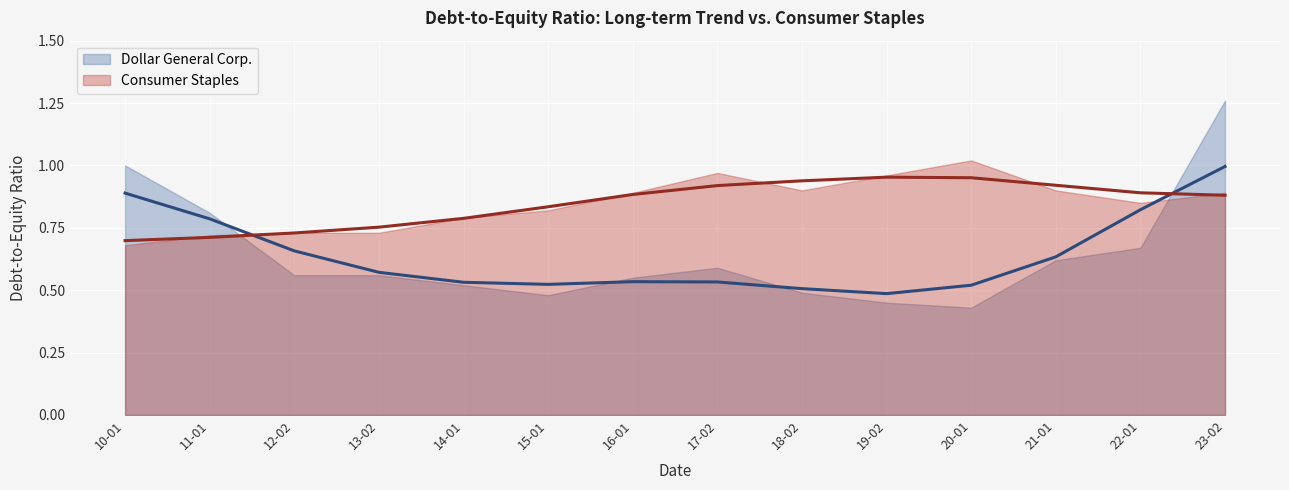

Between 2017-02-03 and 2023-02-03, which series saw the biggest shift?

Dollar General Corp.